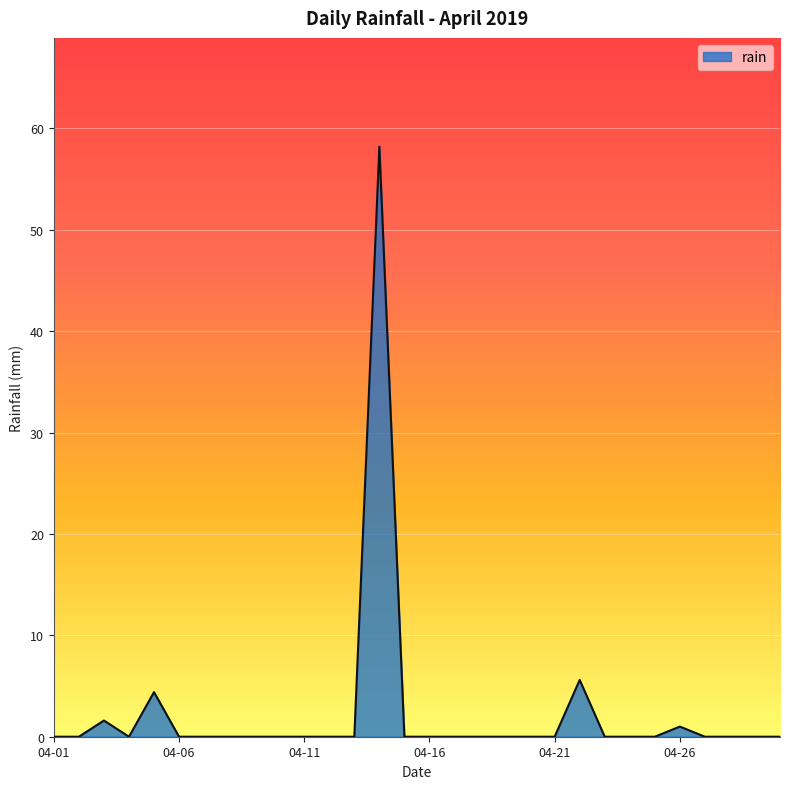

Reading left to right, transcribe all the data shown in this chart.

0.0	0.0	1.6	0.0	4.4	0.0	0.0	0.0	0.0	0.0	0.0	0.0	0.0	58.2	0.0	0.0	0.0	0.0	0.0	0.0	0.0	5.6	0.0	0.0	0.0	1.0	0.0	0.0	0.0	0.0